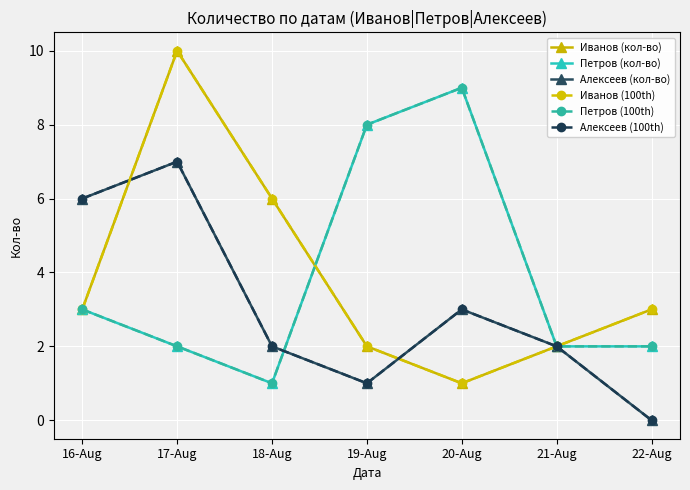

Does the chart have visible grid lines?

Yes